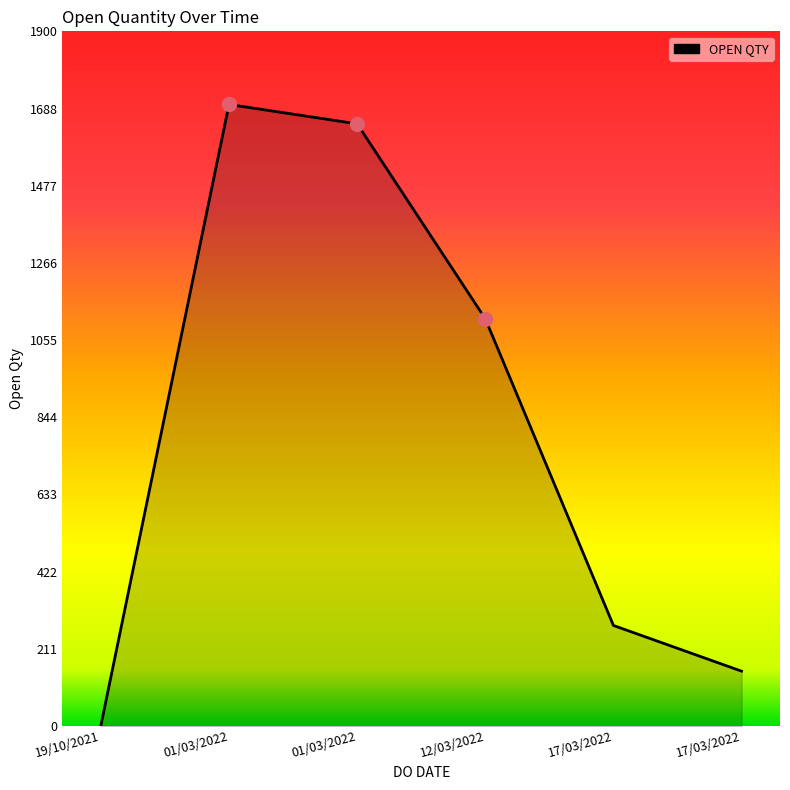

How many lines are shown in the chart?

1